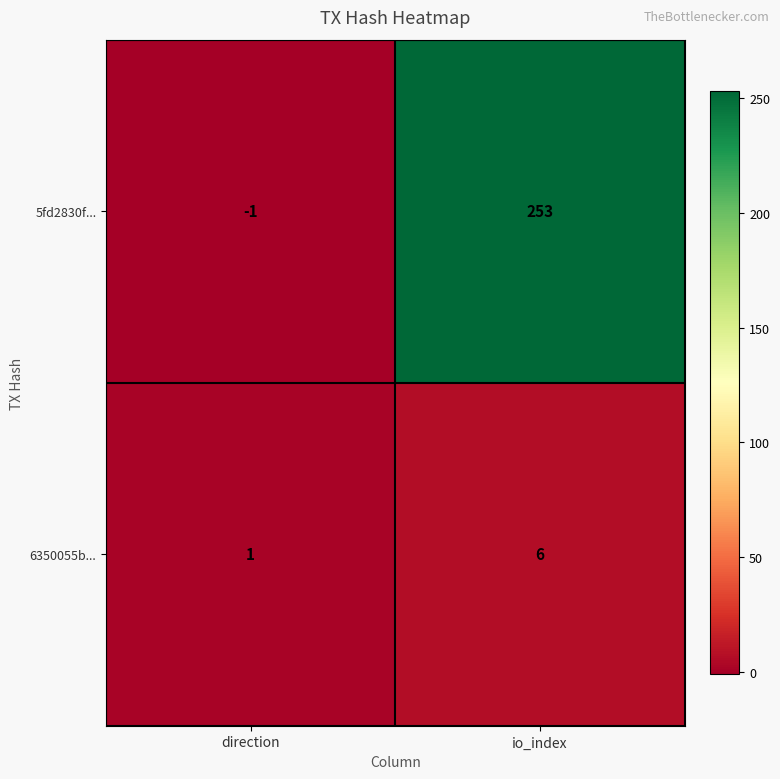

At which label is 5fd2830f... closest to 126?

direction